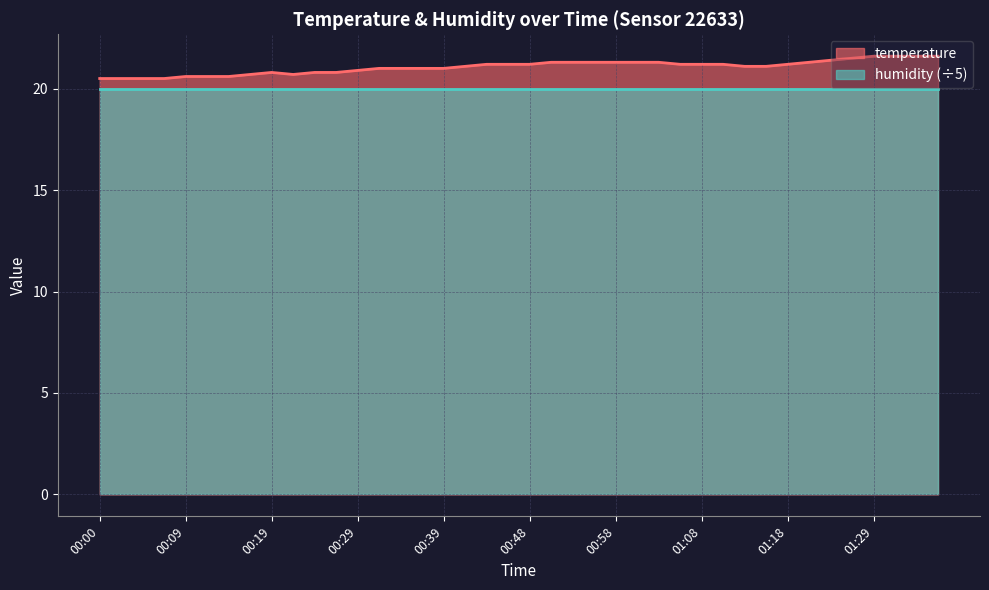

Where is the first local minimum?

00:22